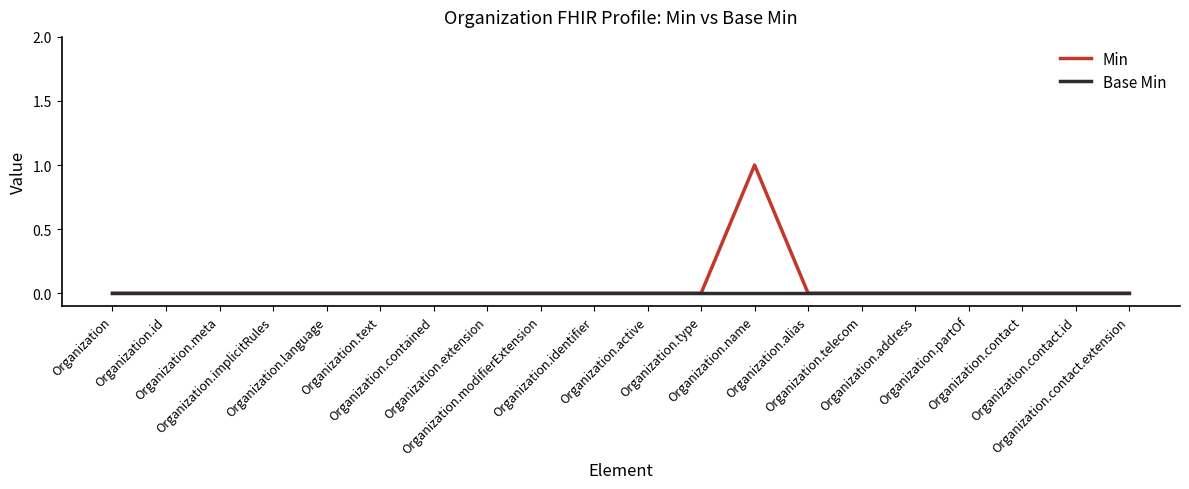

Rank the series by their maximum value, from highest to lowest.

Min, Base Min